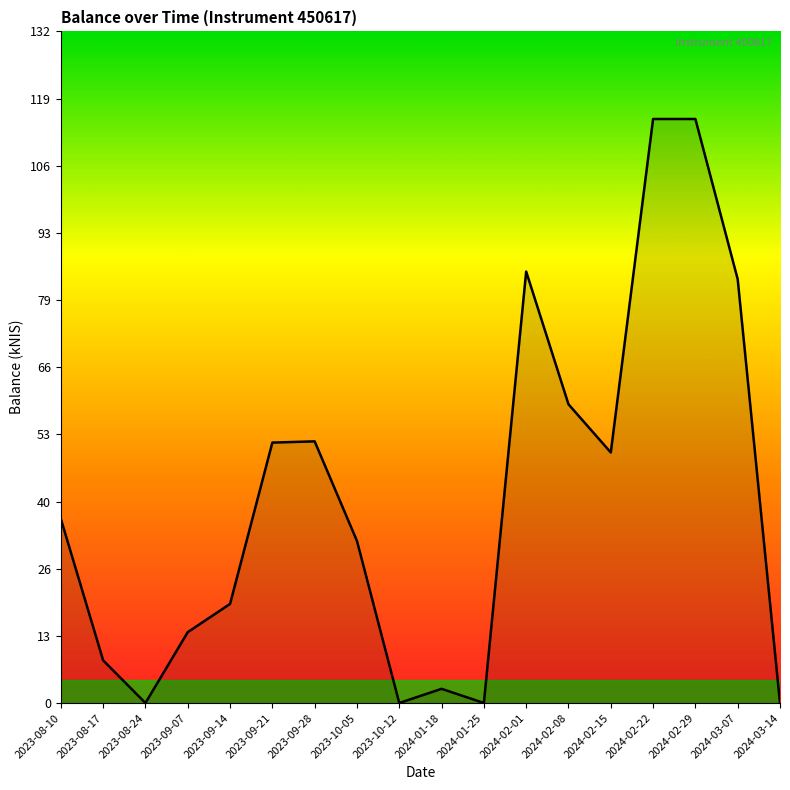

What is the difference between the second highest and second lowest values?

115.0